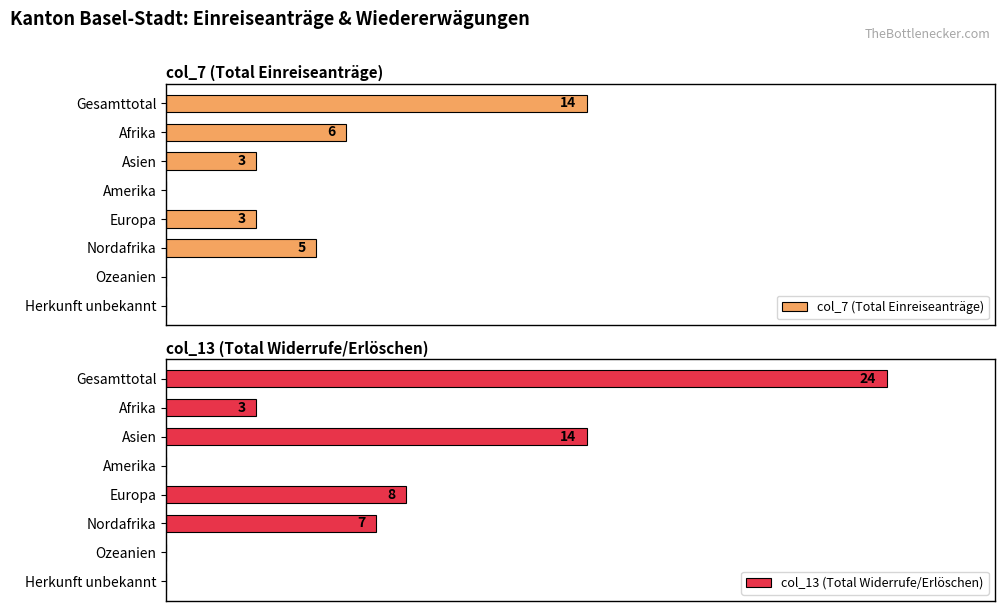

The value of col_13 (Total Widerrufe/Erlöschen) at 30 is 0. True or false?

True